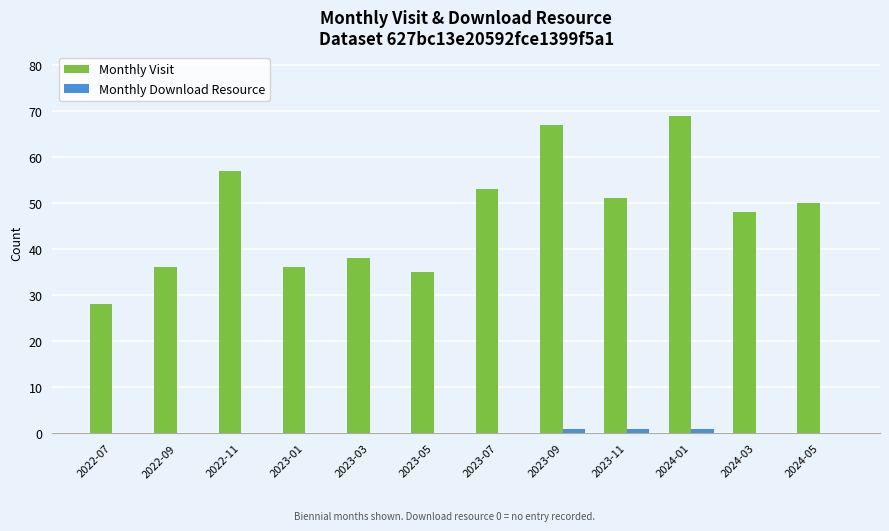

True or false: Monthly Download Resource has a value of 0 at 2022-11.

True